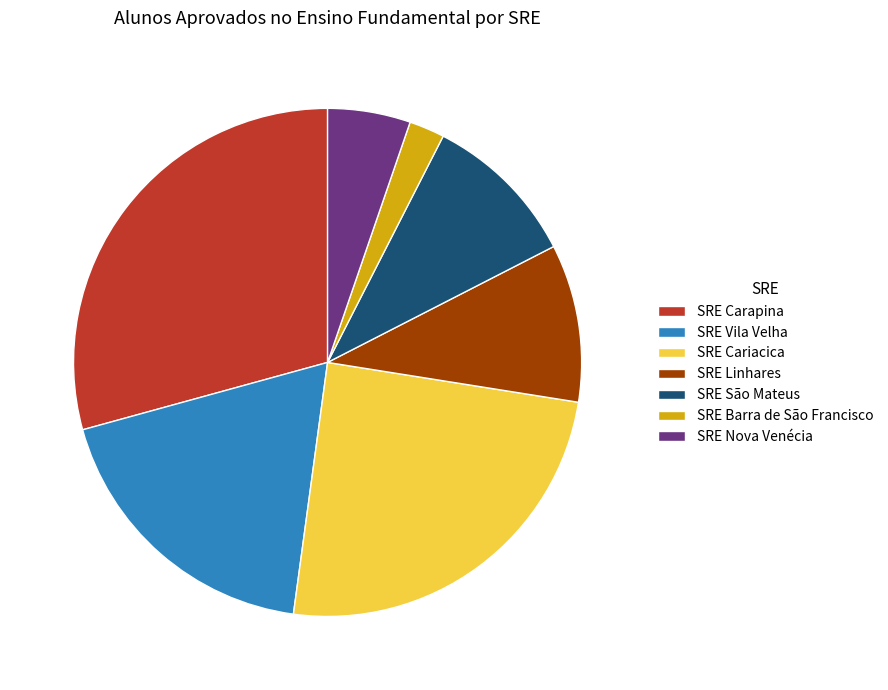

Does SRE Carapina represent more than half of the total?

No